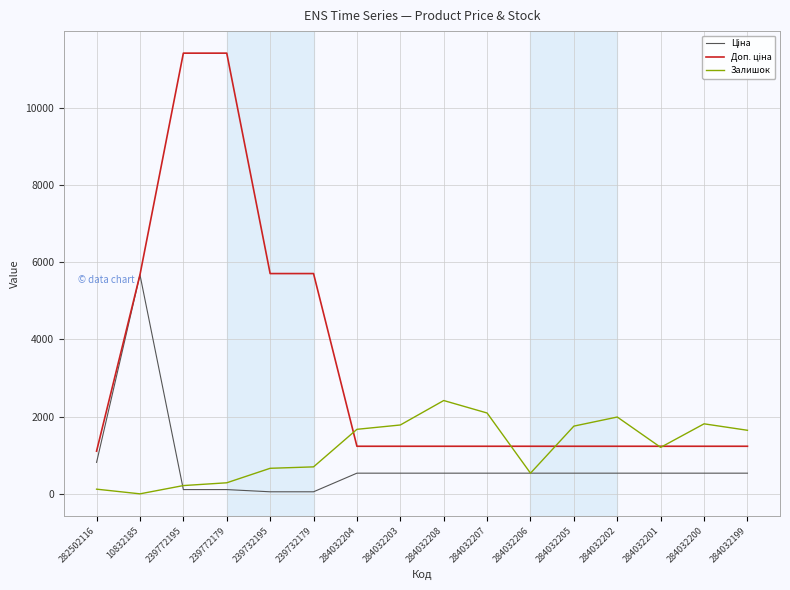

At how many categories does at least one series exceed 6110?

2